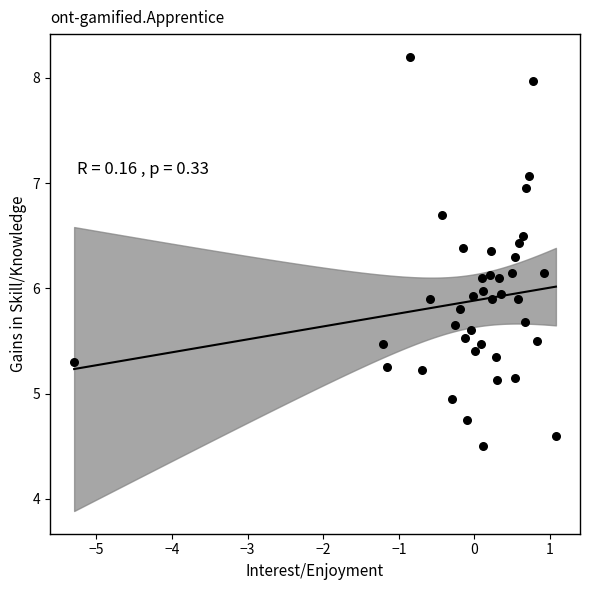

What is the range of Y values (max minus min)?

3.7